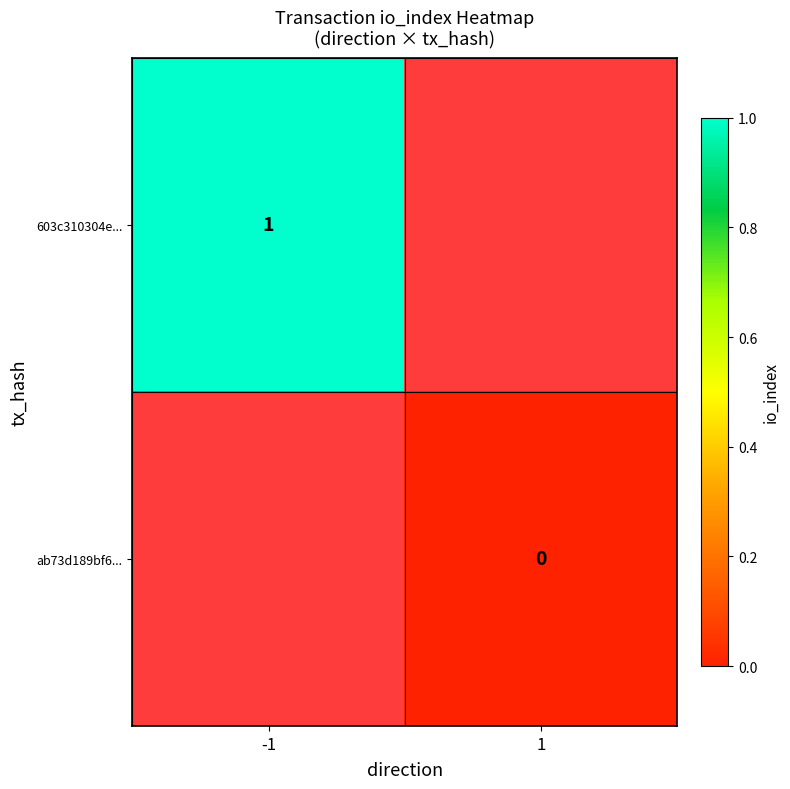

The 603c310304e... series shows 1.4 at -1. True or false?

False